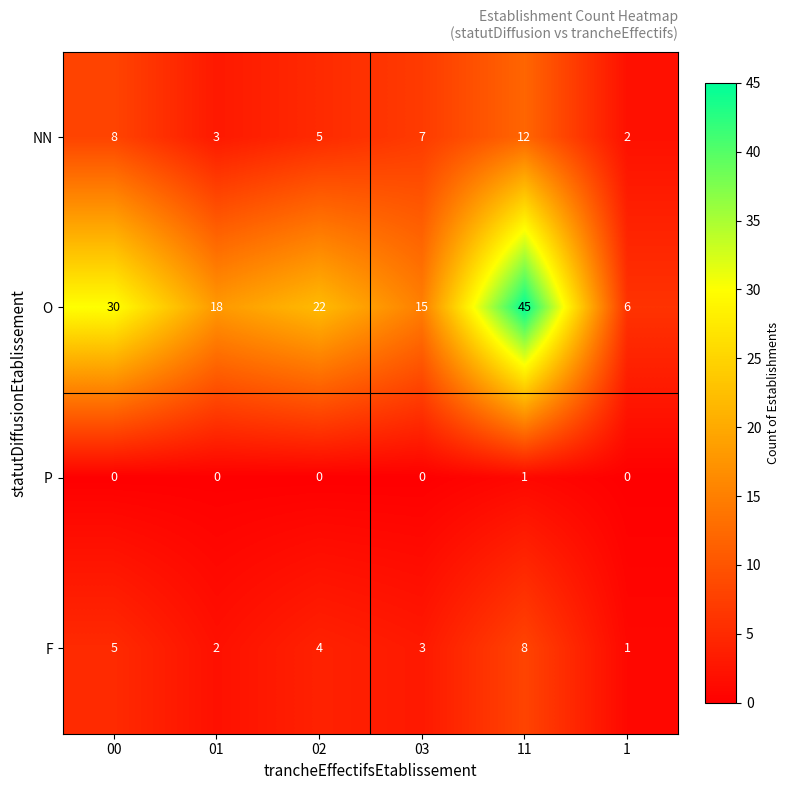

Rank the series at 02 from highest to lowest value.

O, NN, F, P